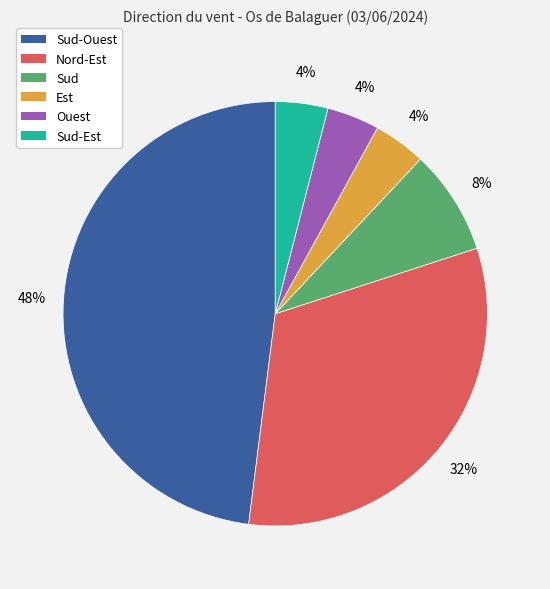

Is Sud-Ouest the majority of the pie?

No